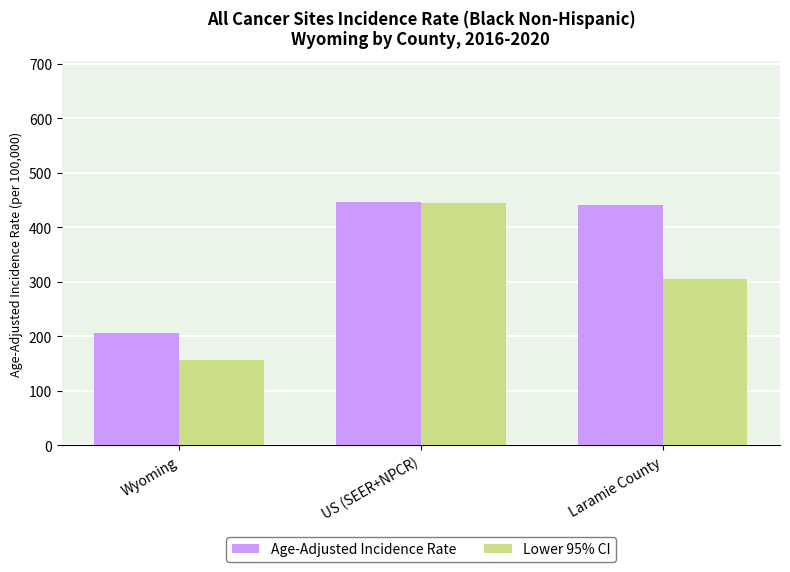

At which label does Lower 95% CI first exceed 305?

US (SEER+NPCR)